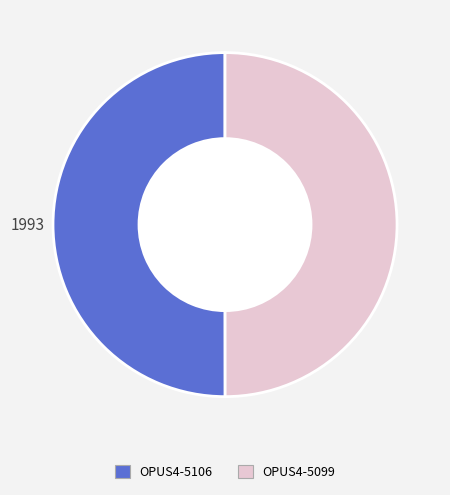

Count the number of slices in the pie.

2